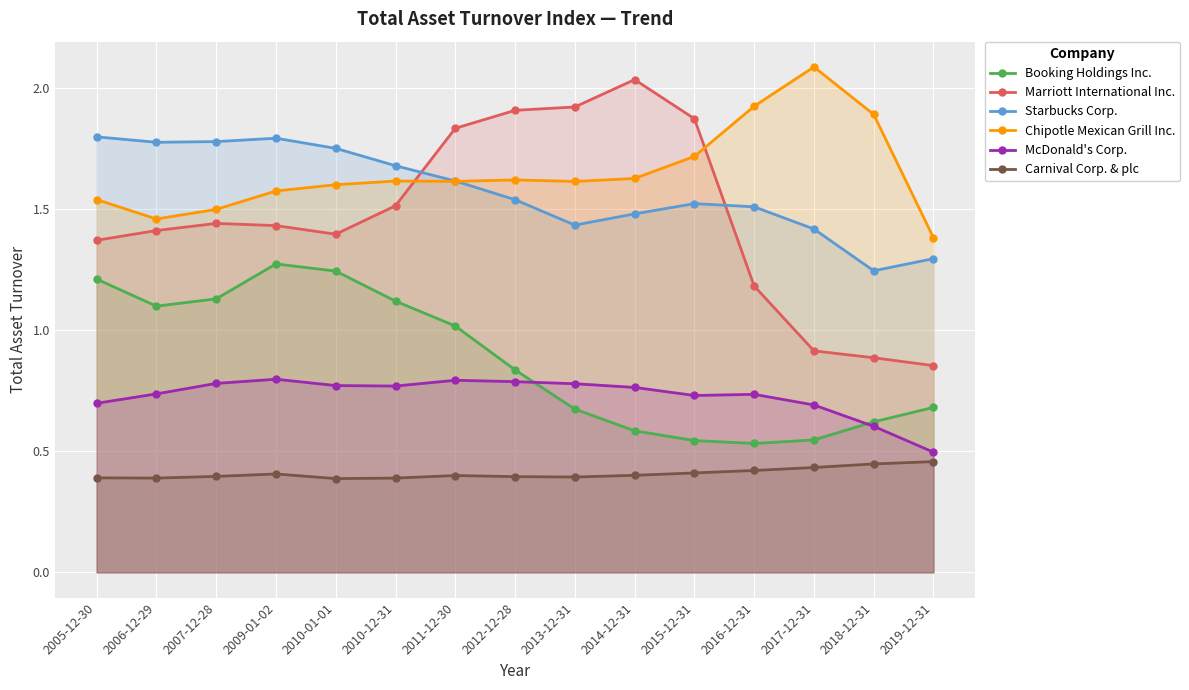

What are all the series names shown in the legend?

Booking Holdings Inc., Marriott International Inc., Starbucks Corp., Chipotle Mexican Grill Inc., McDonald's Corp., Carnival Corp. & plc